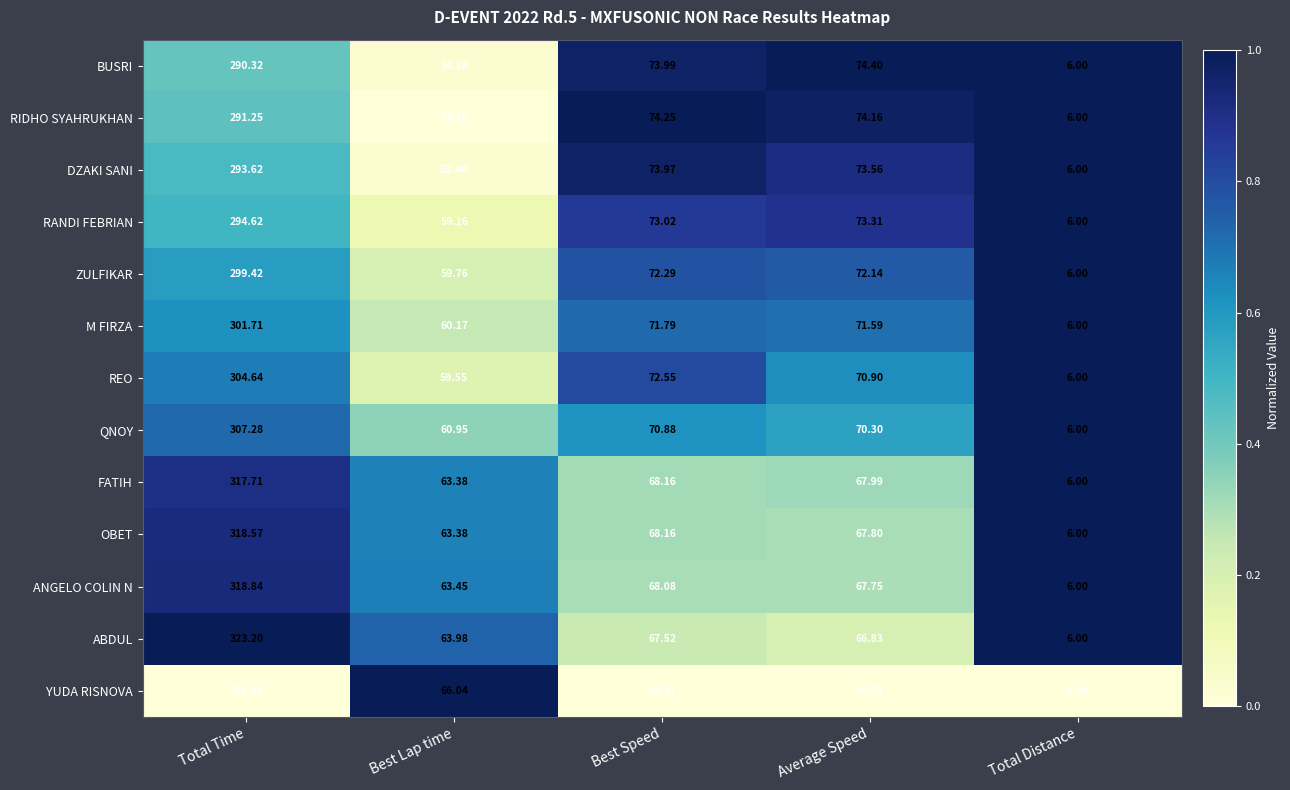

Rank the series by their maximum value, from lowest to highest.

YUDA RISNOVA, BUSRI, RIDHO SYAHRUKHAN, DZAKI SANI, RANDI FEBRIAN, ZULFIKAR, M FIRZA, REO, QNOY, FATIH, OBET, ANGELO COLIN N, ABDUL